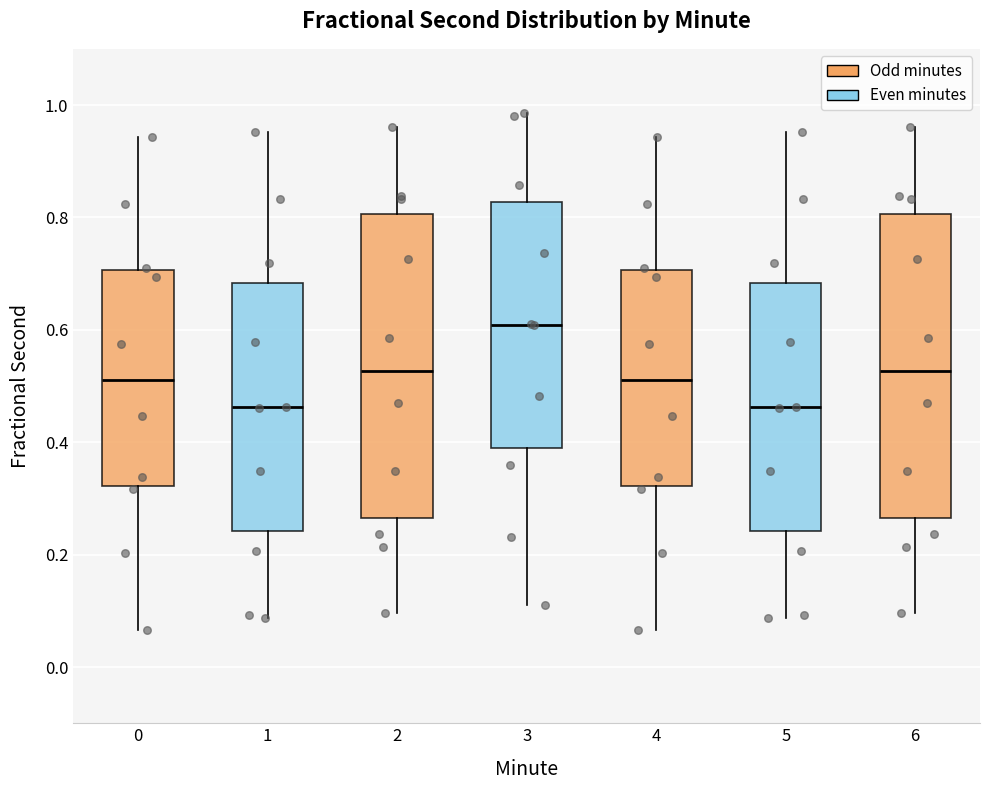

Reading left to right, read every box against the y-axis: the position of its median line, the range the box covers, and the ends of its whiskers. The values are not printed on the chart, so give them approximately, as read against the axis.

0: median 0.52, box 0.32 to 0.70, whiskers 0.06 to 0.94
1: median 0.46, box 0.24 to 0.68, whiskers 0.08 to 0.96
2: median 0.52, box 0.26 to 0.80, whiskers 0.10 to 0.96
3: median 0.60, box 0.38 to 0.82, whiskers 0.12 to 0.98
4: median 0.52, box 0.32 to 0.70, whiskers 0.06 to 0.94
5: median 0.46, box 0.24 to 0.68, whiskers 0.08 to 0.96
6: median 0.52, box 0.26 to 0.80, whiskers 0.10 to 0.96